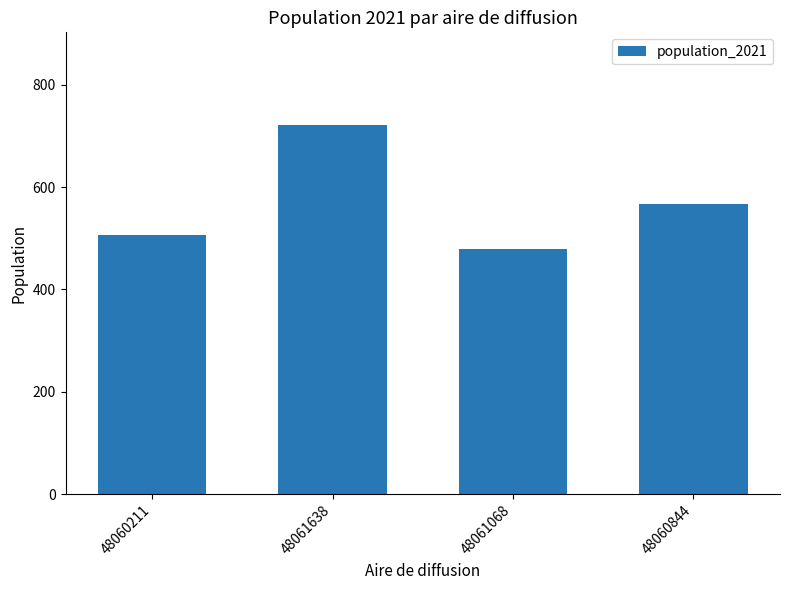

True or false: the data shows 566 at 48060844.

True